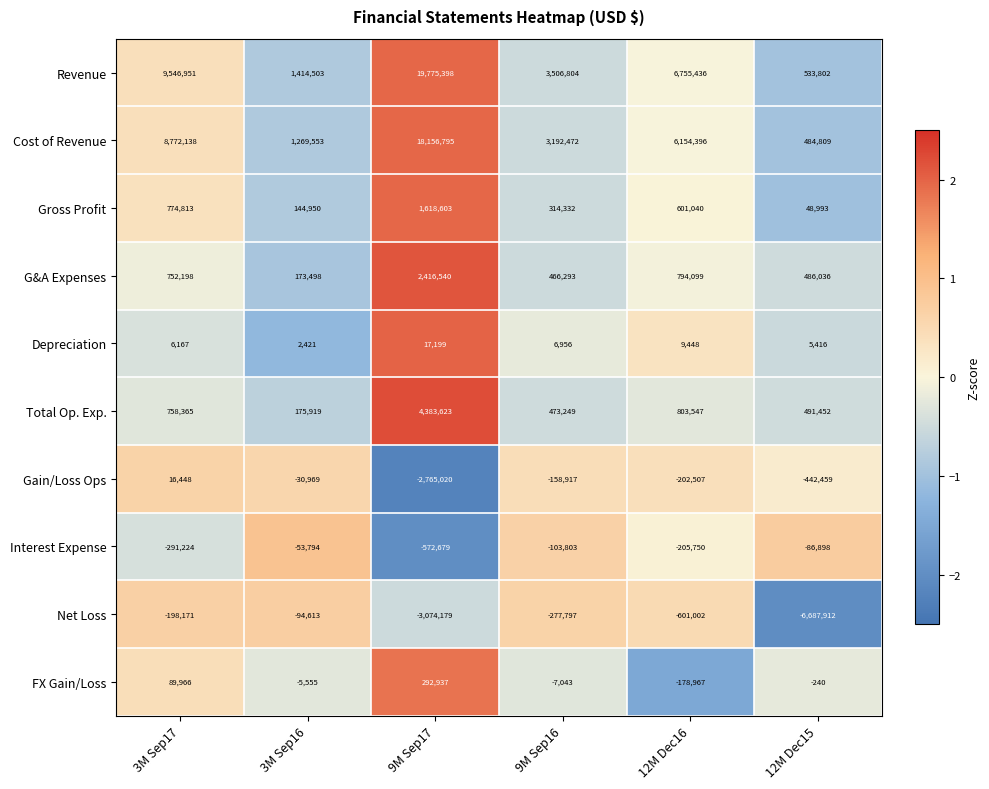

Which series changed the most between 3M Sep17 and 9M Sep17?

Revenue